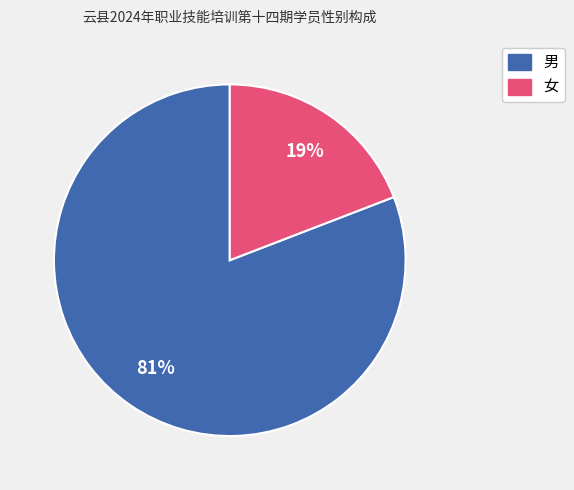

To the nearest percent, what percentage of the pie is 女?

19%